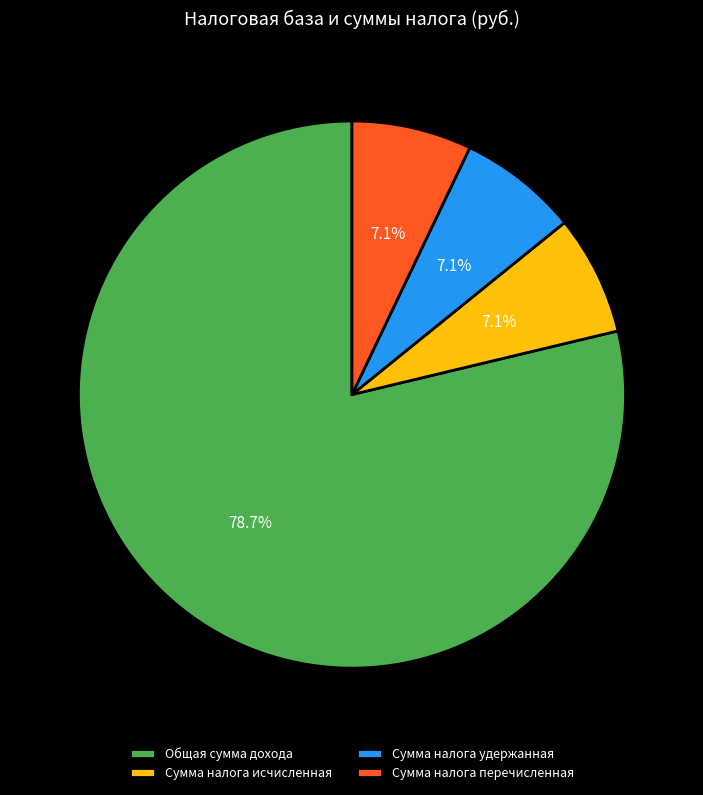

Count the number of slices in the pie.

4